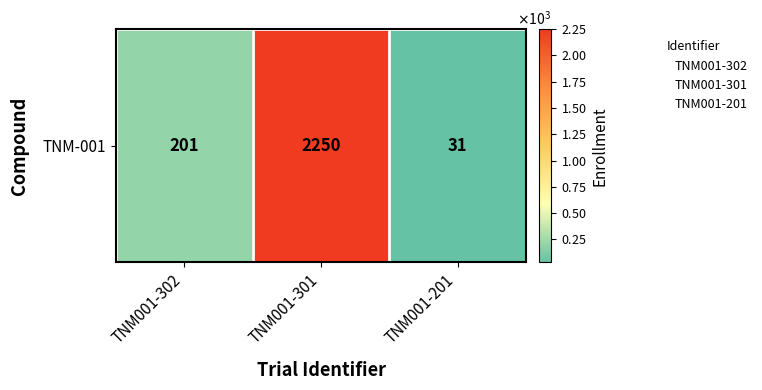

True or false: the data shows 2250 at TNM001-301.

True